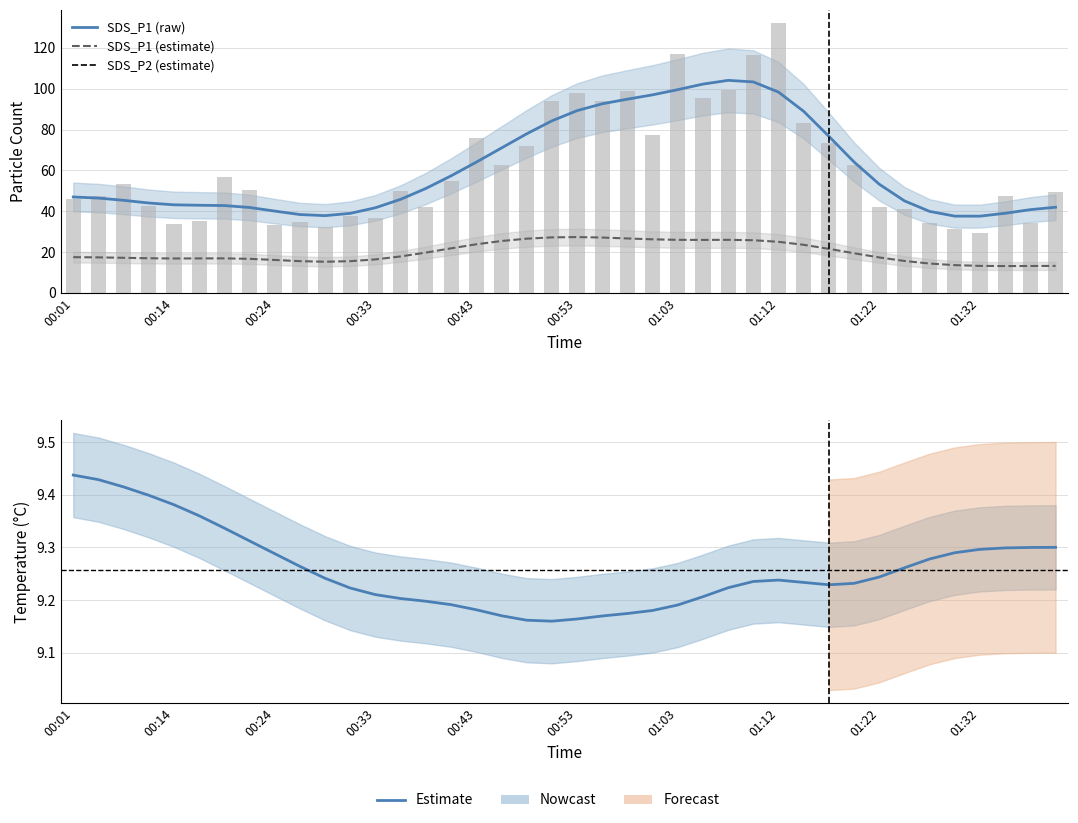

Which category has the highest value in the SDS_P1 series?

01:12